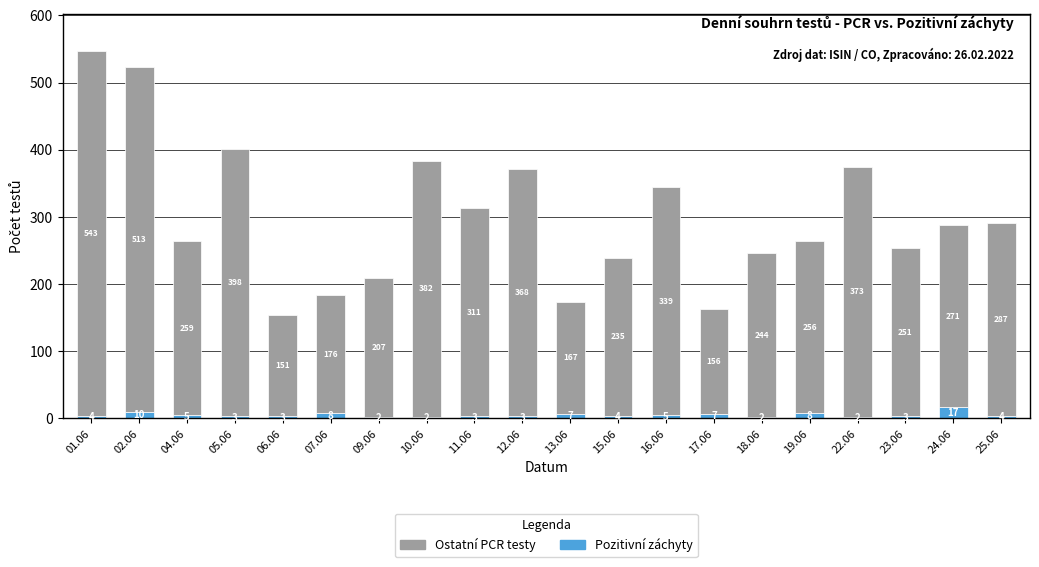

What is the total value across all series at 22.06?

375